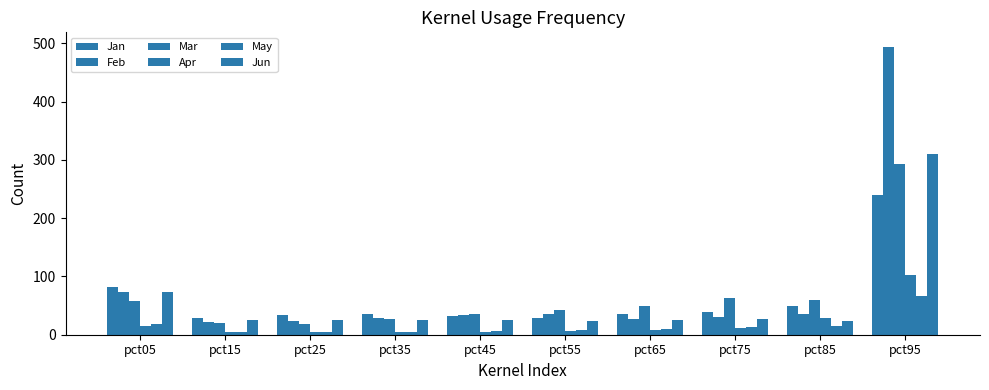

How many data points in Jun are above 25?

5